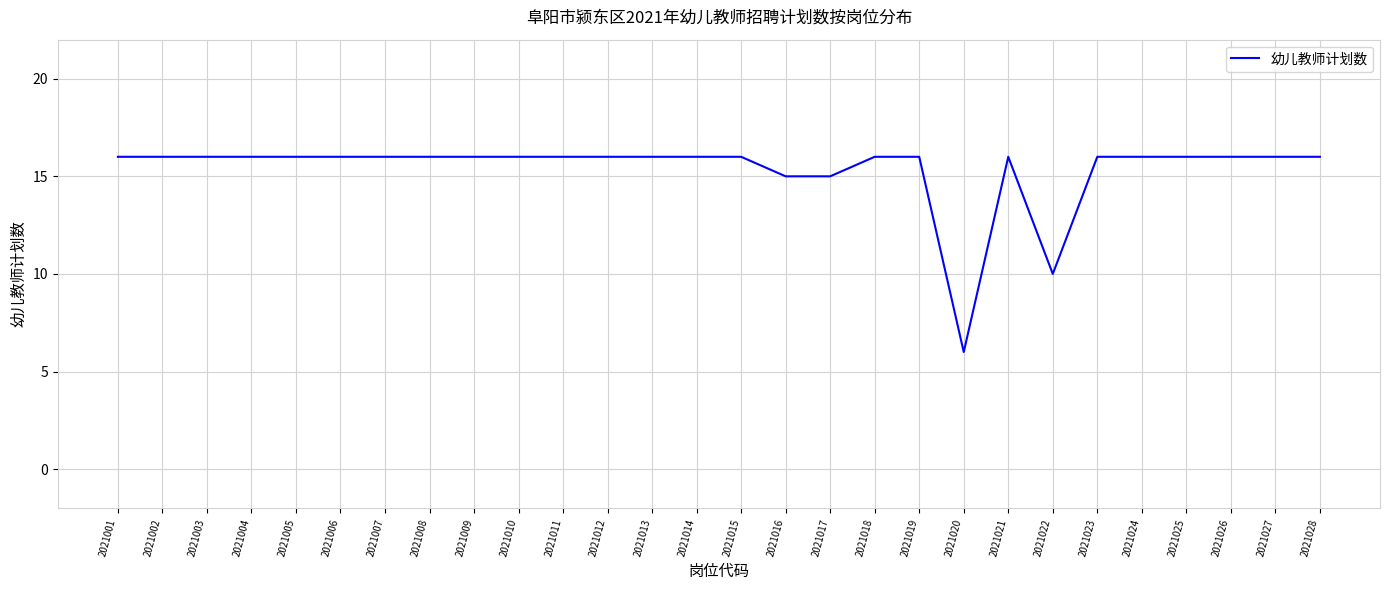

Reading right to left, transcribe all the data shown in this chart.

2021028=16	2021027=16	2021026=16	2021025=16	2021024=16	2021023=16	2021022=10	2021021=16	2021020=6	2021019=16	2021018=16	2021017=15	2021016=15	2021015=16	2021014=16	2021013=16	2021012=16	2021011=16	2021010=16	2021009=16	2021008=16	2021007=16	2021006=16	2021005=16	2021004=16	2021003=16	2021002=16	2021001=16